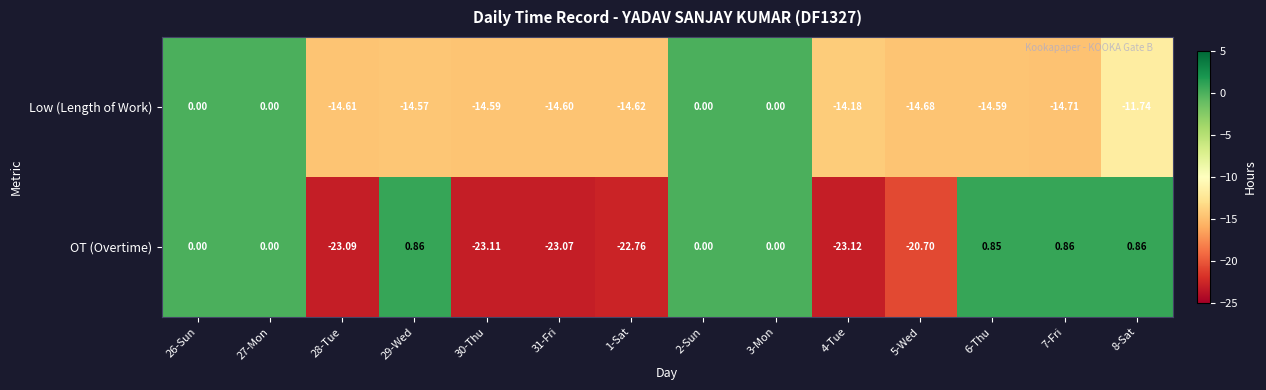

What is the spread (max minus min) of values at 1-Sat?

8.1